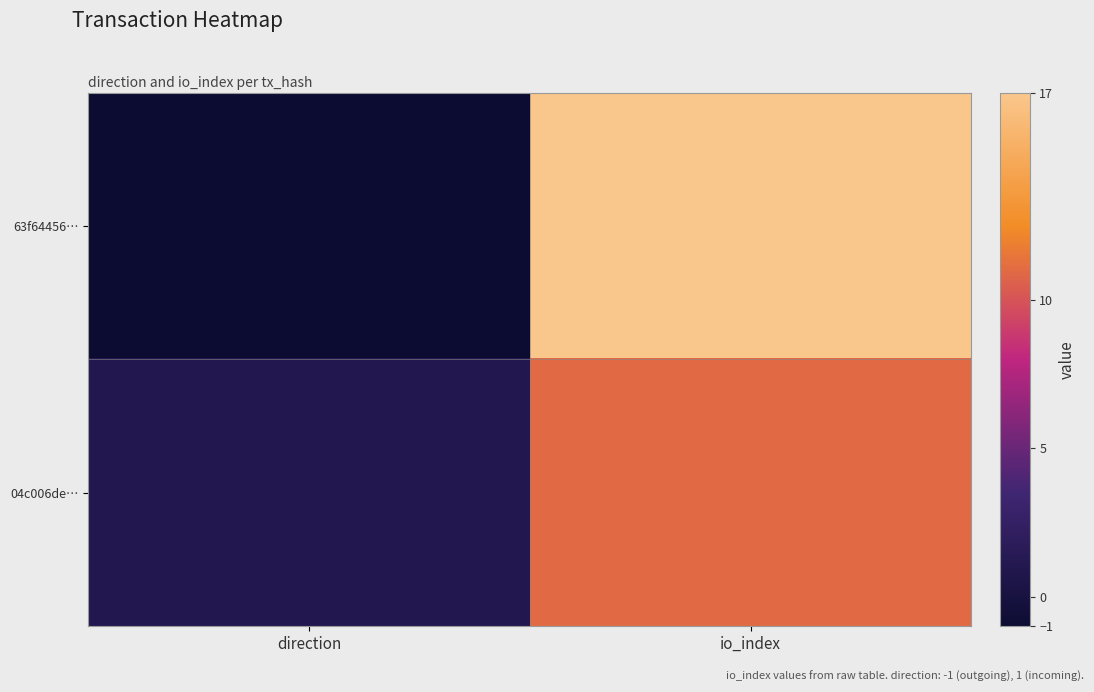

Reading left to right, extract all data points from this chart.

63f64456…: direction=-1	io_index=17
04c006de…: direction=1	io_index=11